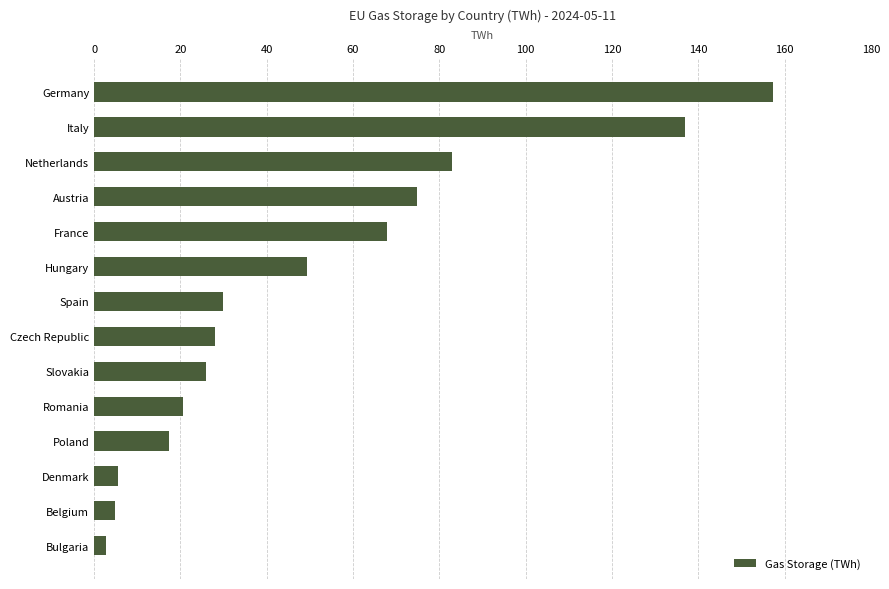

How many data points are above 29?

7